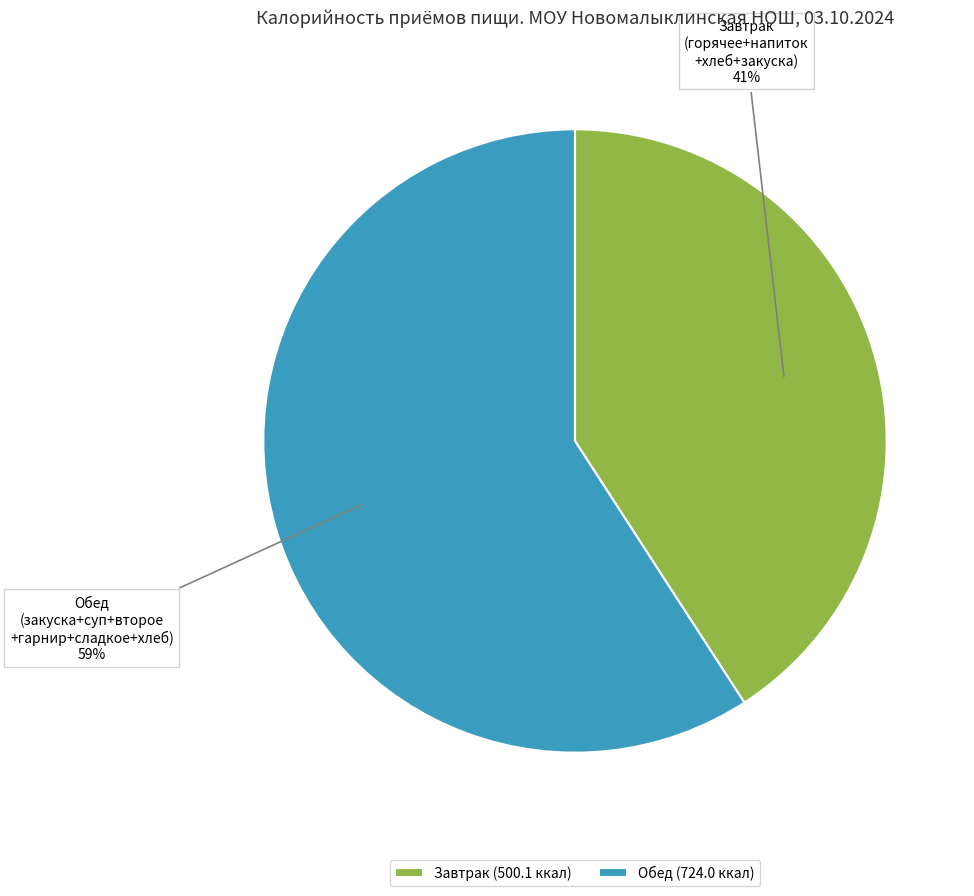

To the nearest percent, what is the average slice percentage?

50%